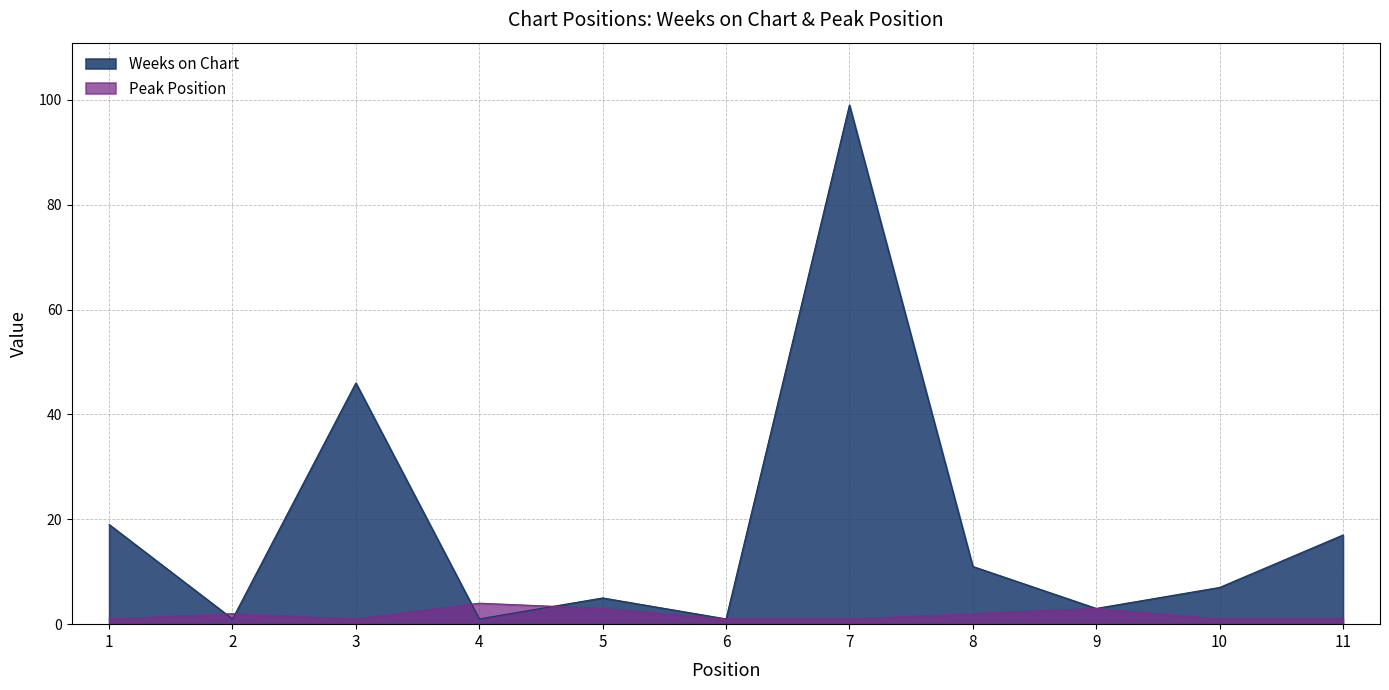

Between 11 and 4, which is larger?

11